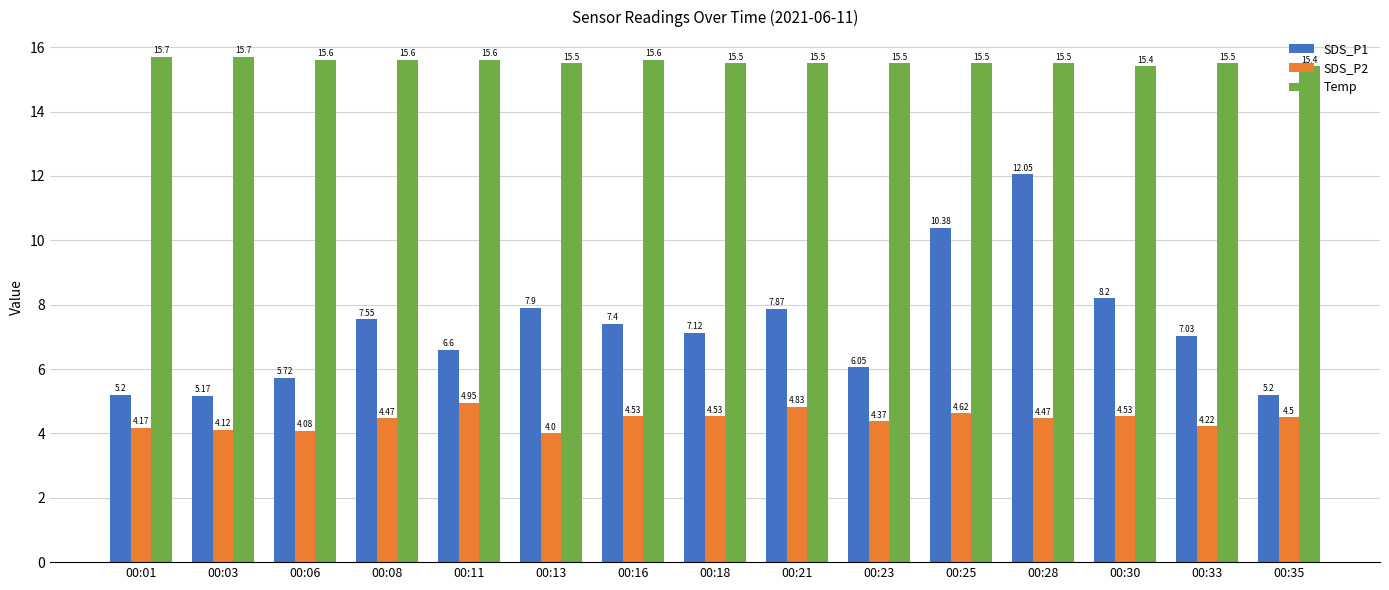

How many bars are there in each group?

3